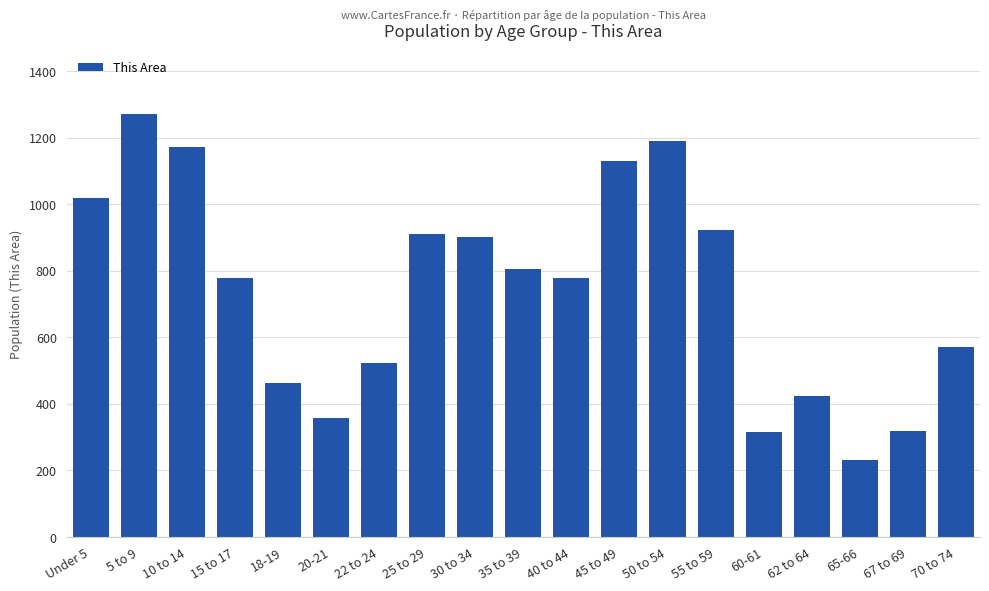

What is the label of the 6th bar from the right?

55 to 59